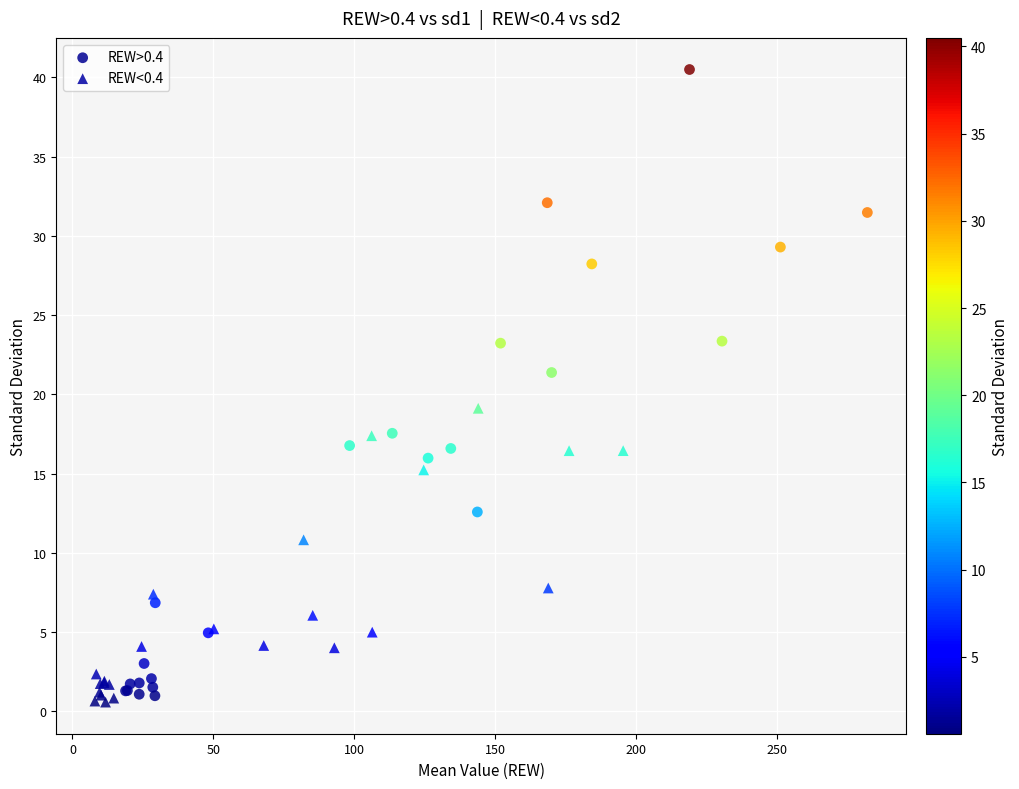

Which series contains the highest Y value?

REW>0.4